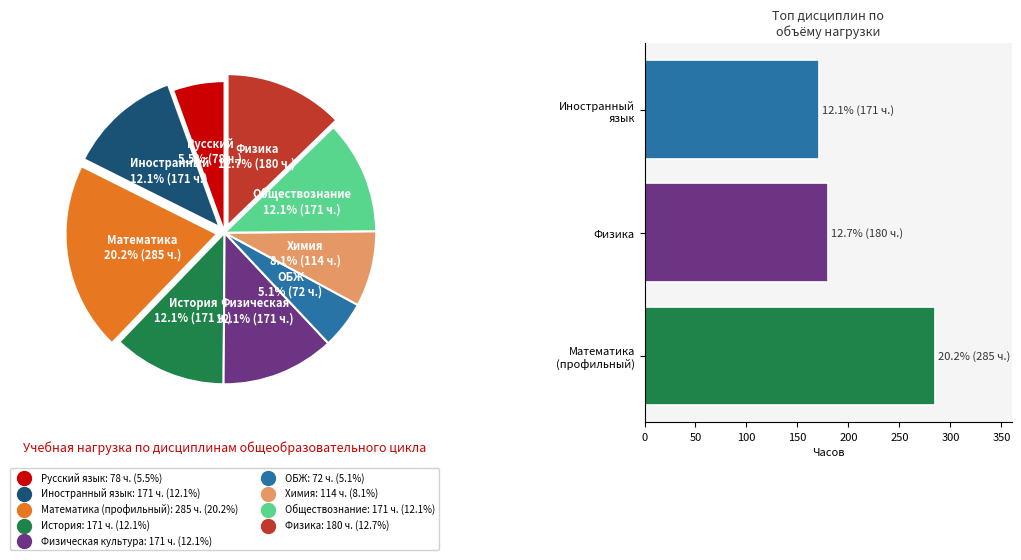

Rank the categories by value from lowest to highest.

ОБЖ, Русский язык, Химия, Иностранный язык, История, Физическая культура, Обществознание, Физика, Математика (профильный)